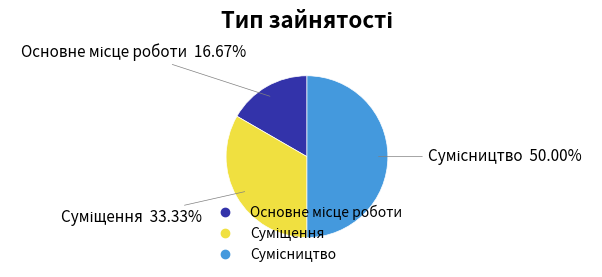

Count the number of slices in the pie.

3